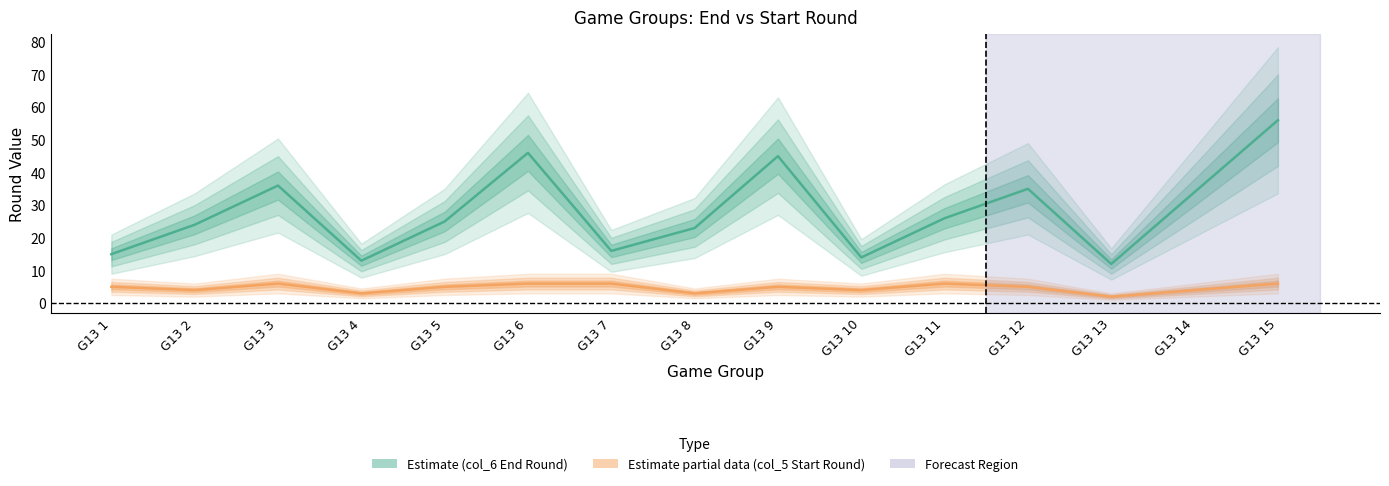

The value of col_5 (Start Round) at G13 15 is 6. True or false?

True